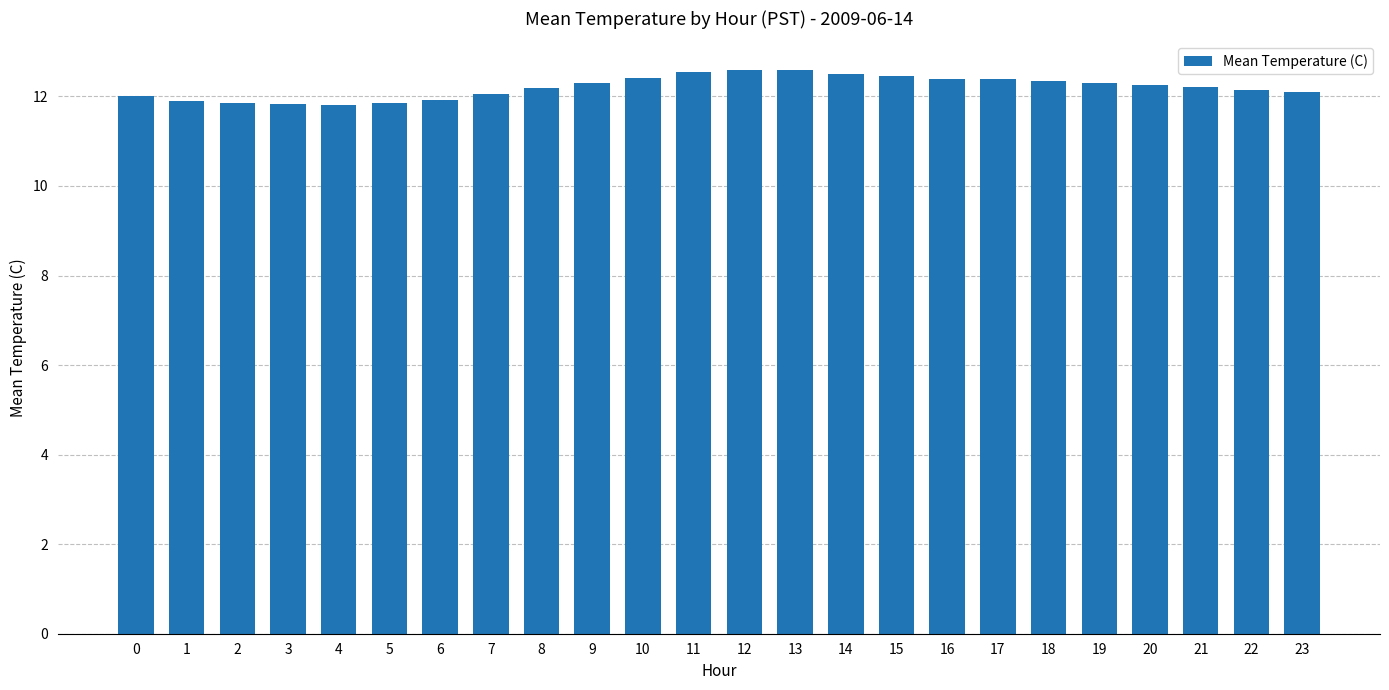

What is the average value?

12.2